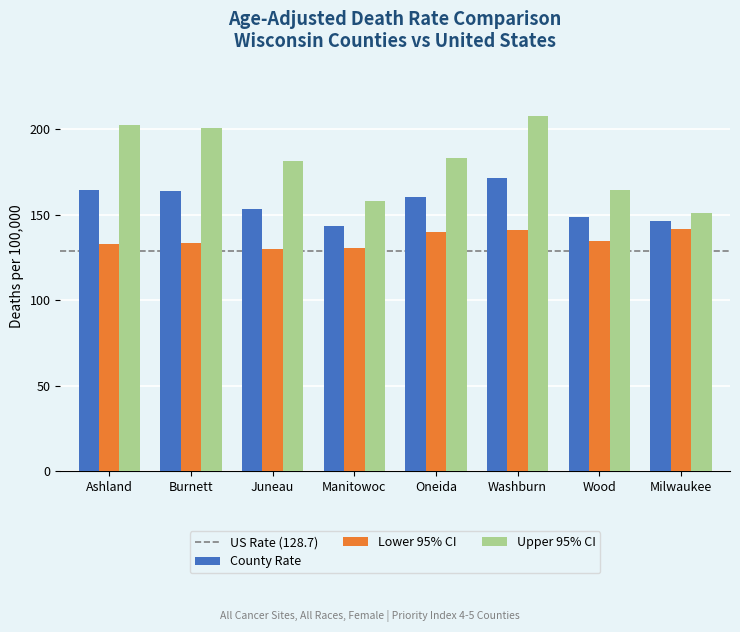

What is the label of the 5th bar from the right?

Manitowoc